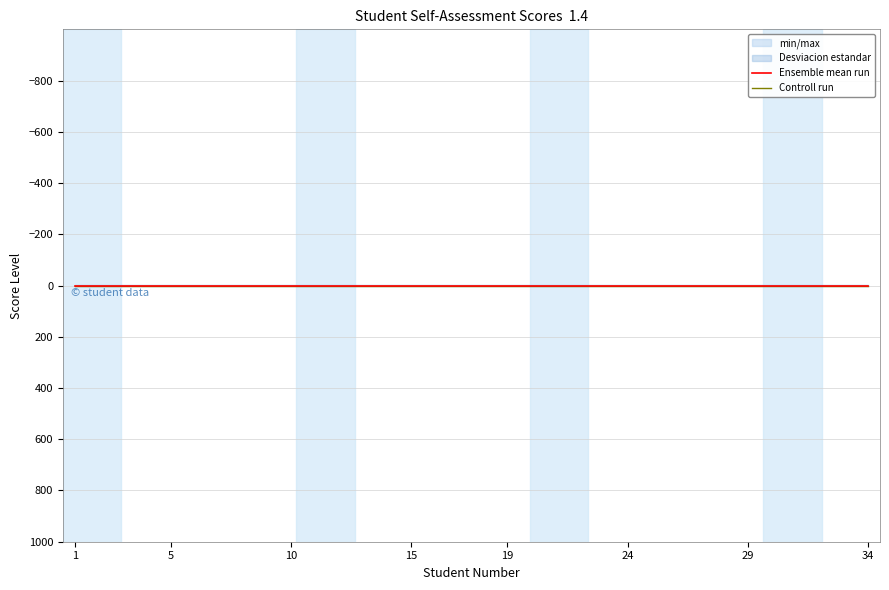

The value of Controll run at 32 is 0.2. True or false?

True